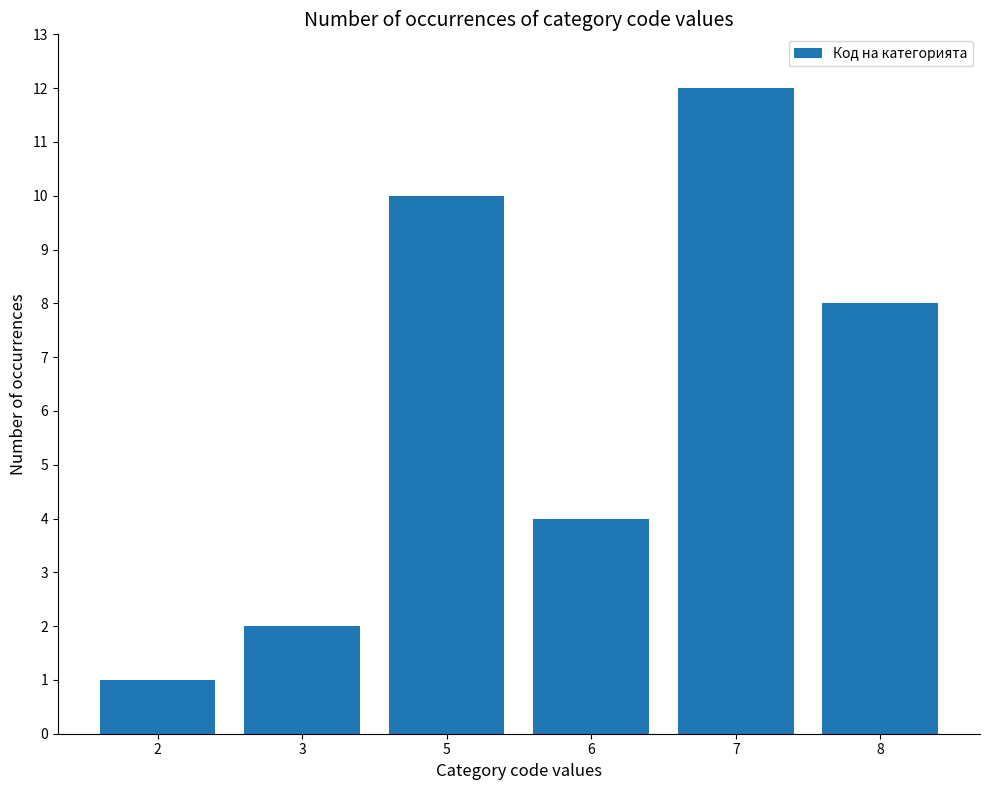

At which category does the chart reach its minimum across all series?

2